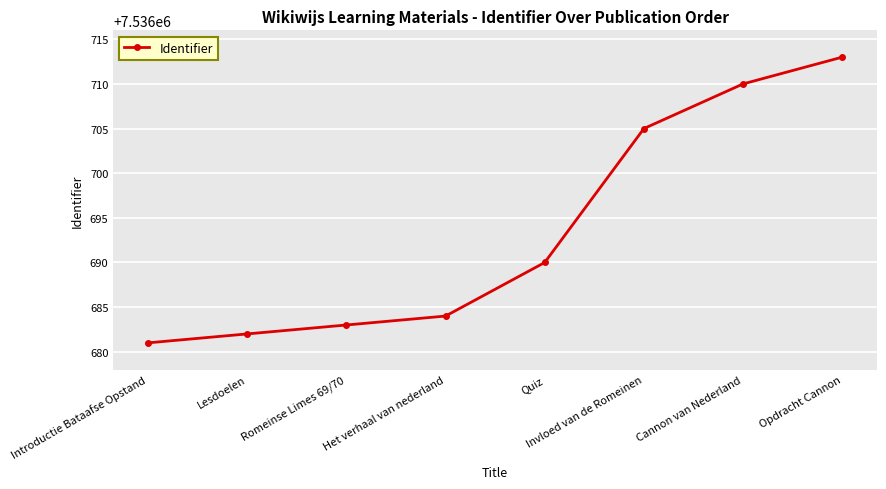

Where is the data nearest to the value 7536697?

Quiz